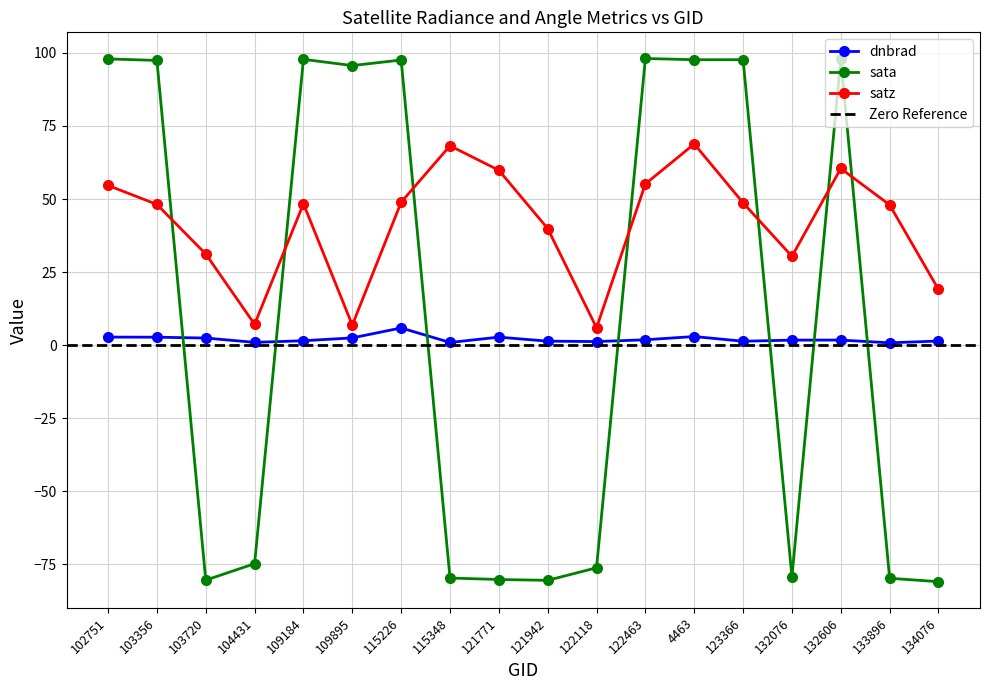

What is the maximum value for dnbrad?

5.9